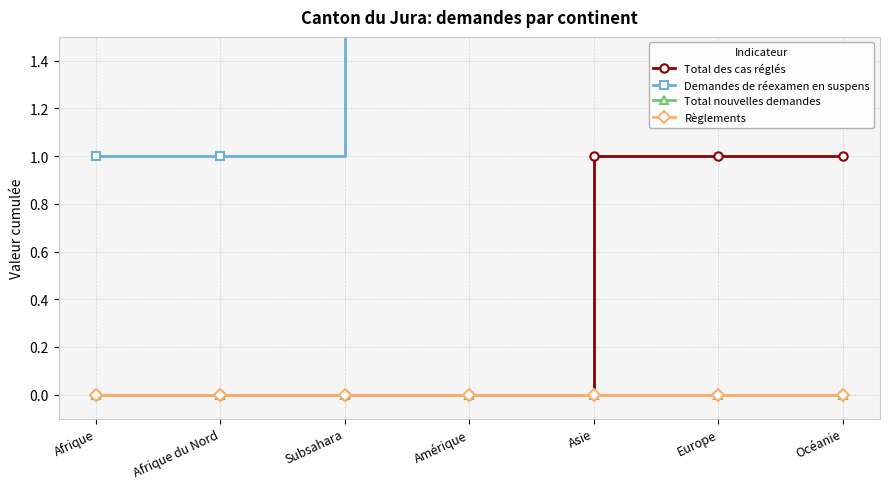

What are all the series names shown in the legend?

Total des cas réglés, Demandes de réexamen en suspens, Total nouvelles demandes, Règlements